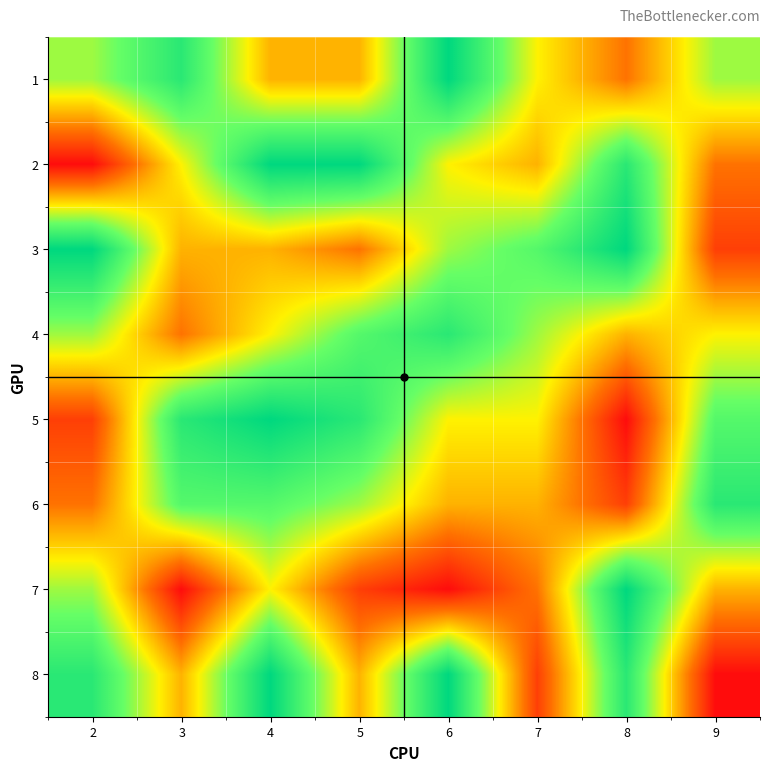

What is the maximum value shown in the chart?

9